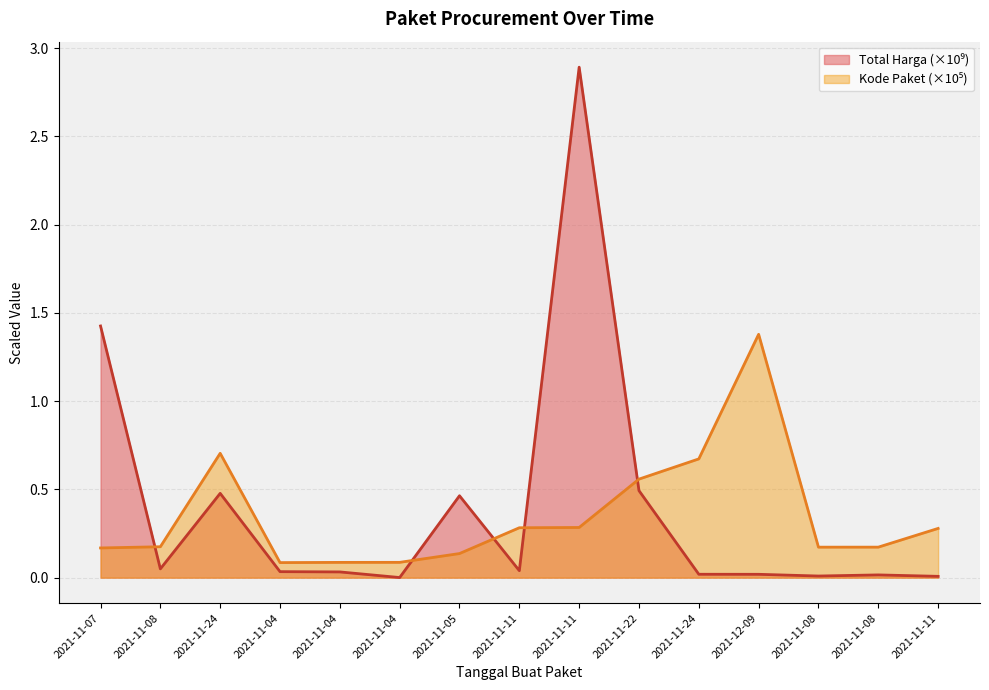

What is the difference between the highest and lowest values at 2021-11-08?

0.1